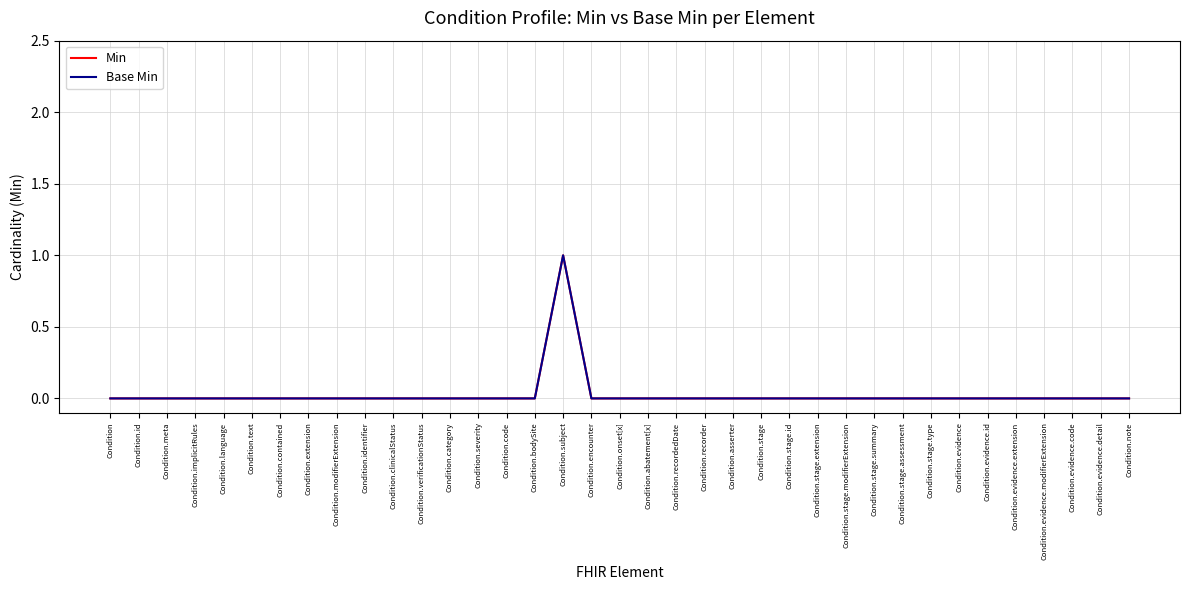

Reading left to right, extract all data points from this chart.

Min: 0	0	0	0	0	0	0	0	0	0	0	0	0	0	0	0	1	0	0	0	0	0	0	0	0	0	0	0	0	0	0	0	0	0	0	0	0
Base Min: 0	0	0	0	0	0	0	0	0	0	0	0	0	0	0	0	1	0	0	0	0	0	0	0	0	0	0	0	0	0	0	0	0	0	0	0	0